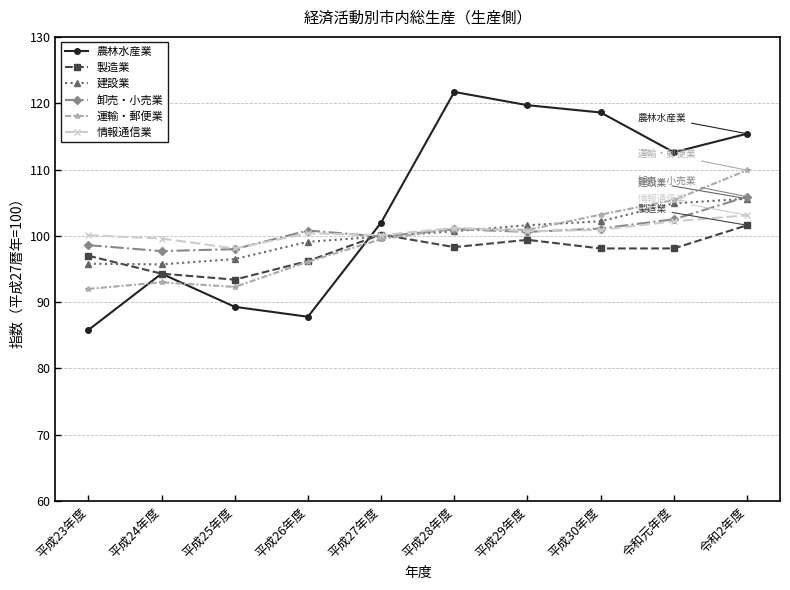

How many categories are shown in the chart?

10